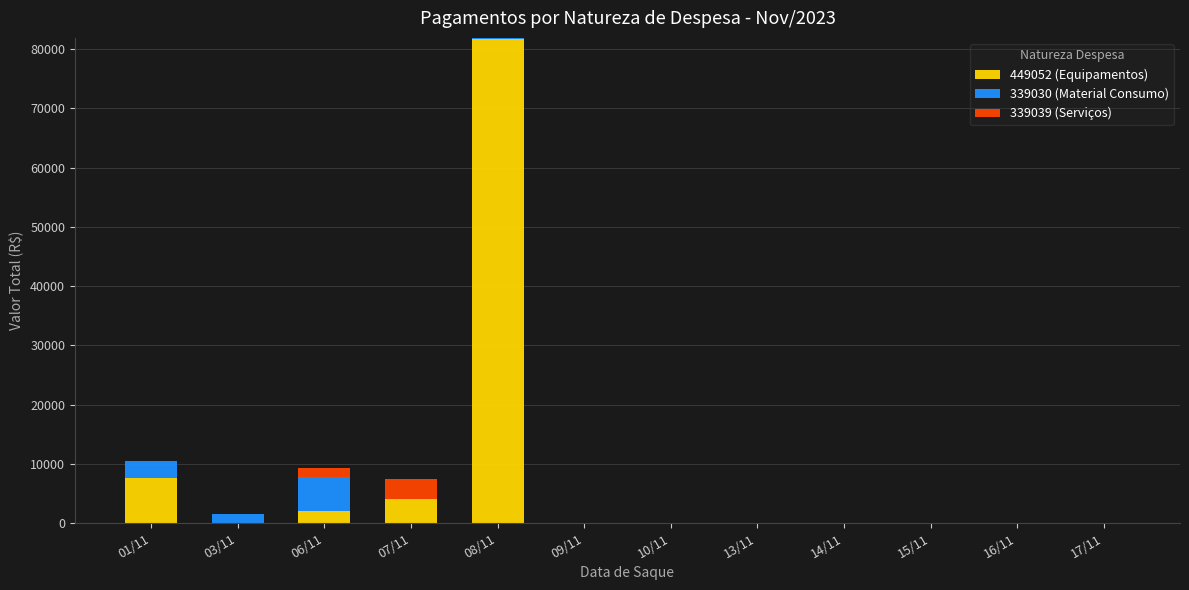

At which label does 449052 (Equipamentos) reach its peak?

08/11